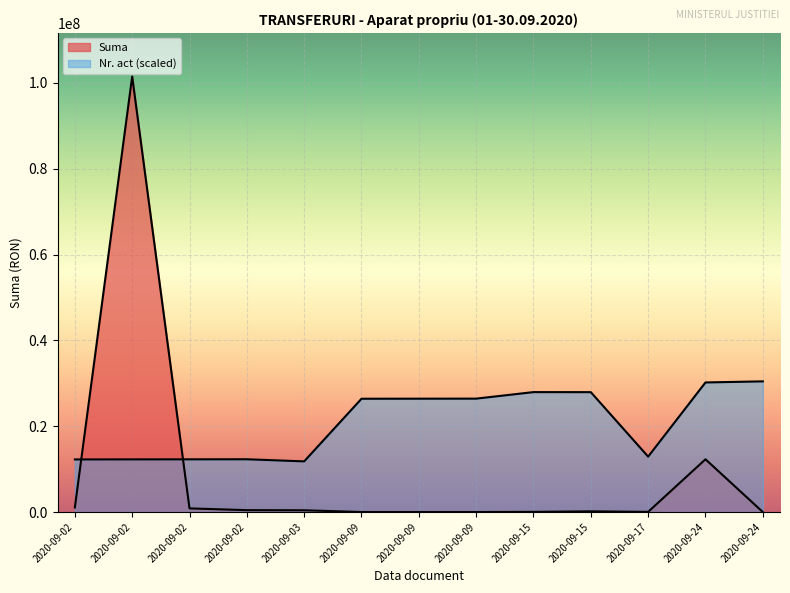

Reading left to right, transcribe all the data shown in this chart.

Suma: 2020-09-02=1065000.0	2020-09-02=101495660.0	2020-09-02=846918.0	2020-09-02=437000.0	2020-09-03=409483.0	2020-09-09=2721.0	2020-09-09=650.0	2020-09-09=650.0	2020-09-15=37063.0	2020-09-15=161764.0	2020-09-17=36047.0	2020-09-24=12292935.0	2020-09-24=3664.0
Nr. act: 2020-09-02=12257423.8	2020-09-02=12269995.6	2020-09-02=12282567.3	2020-09-02=12295139.0	2020-09-03=11804842.0	2020-09-09=26400605.2	2020-09-09=26413176.9	2020-09-09=26425748.6	2020-09-15=27946926.4	2020-09-15=27934354.6	2020-09-17=12911153.1	2020-09-24=30197263.7	2020-09-24=30448698.0